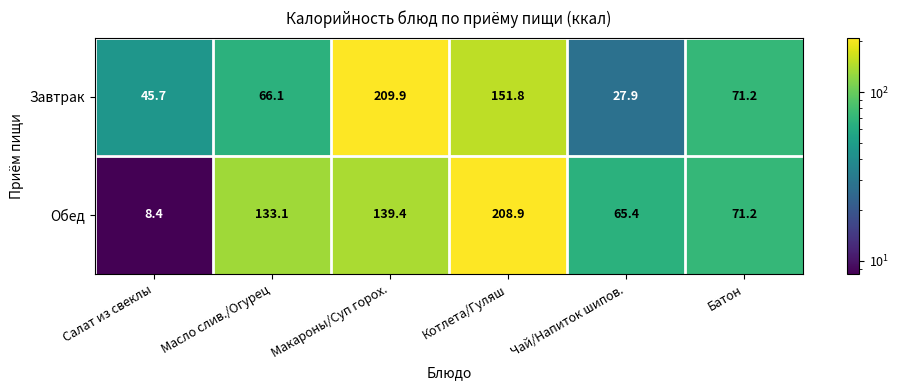

Which series changed the most between Салат из свеклы and Чай/Напиток шипов.?

Обед